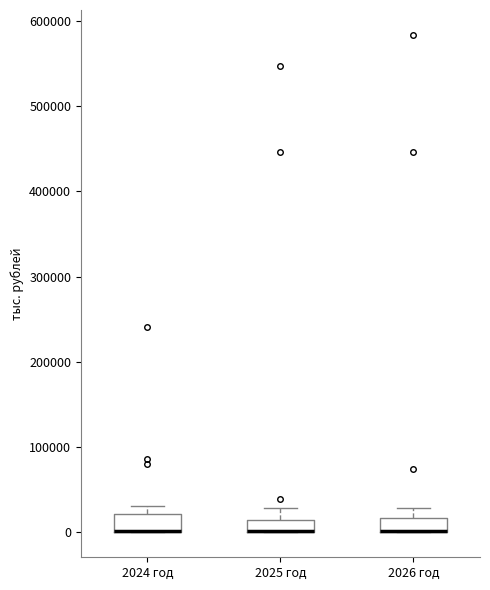

Where does the upper whisker of the box for 2026 год end on the y-axis? The values are not printed on the chart, so give them approximately, as read against the axis.

30000